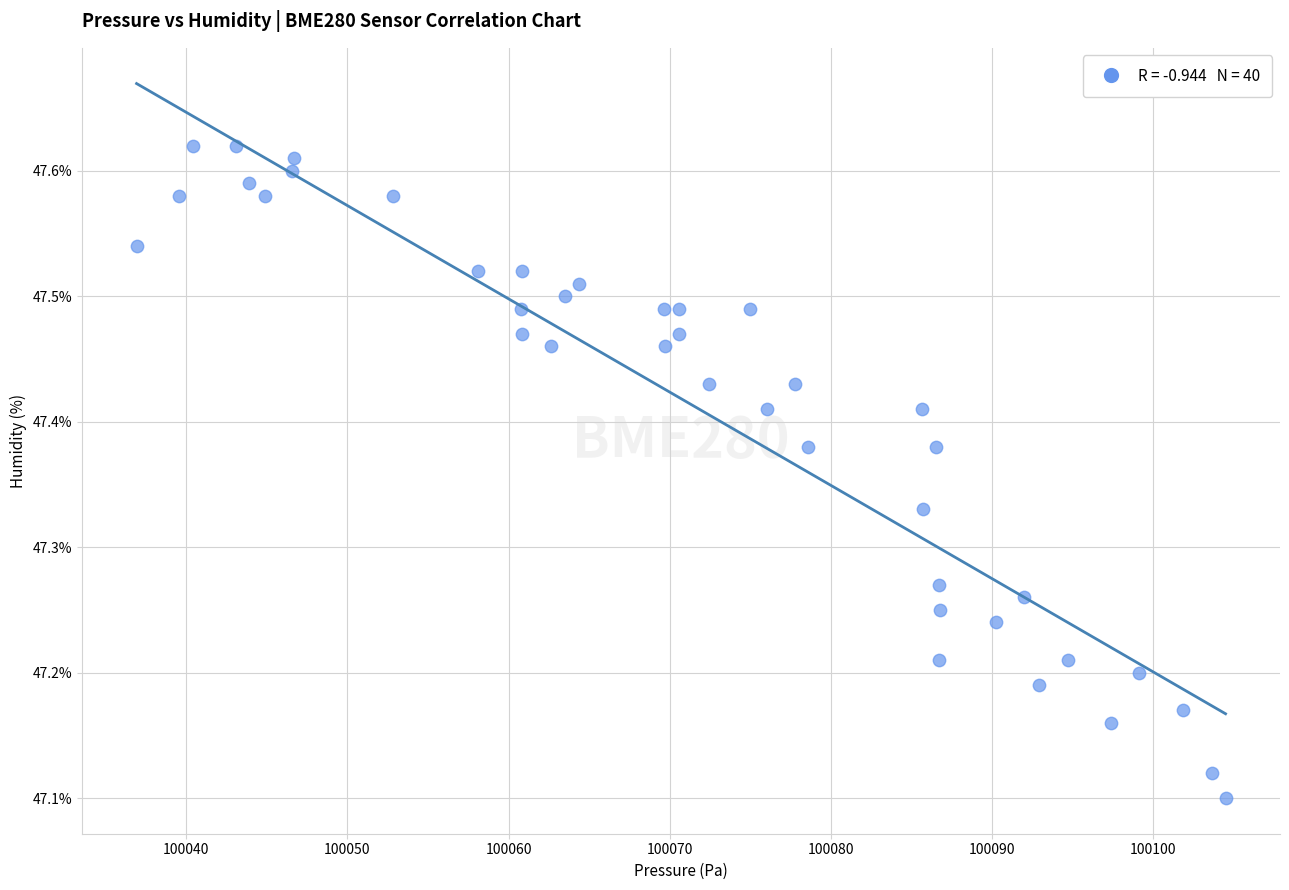

What is the range of X values (max minus min)?

67.6